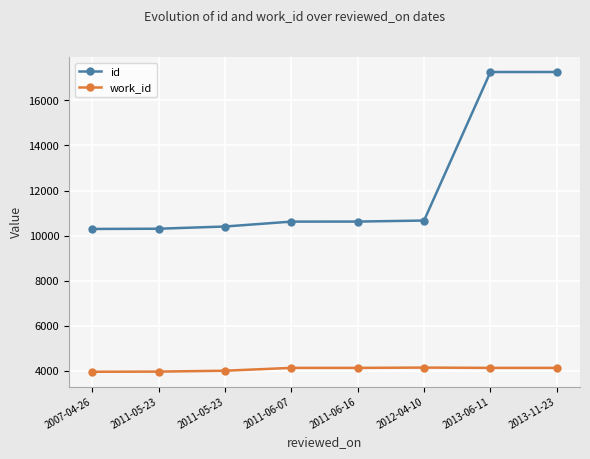

At 2011-05-23, list the series in order from largest to smallest.

id, work_id